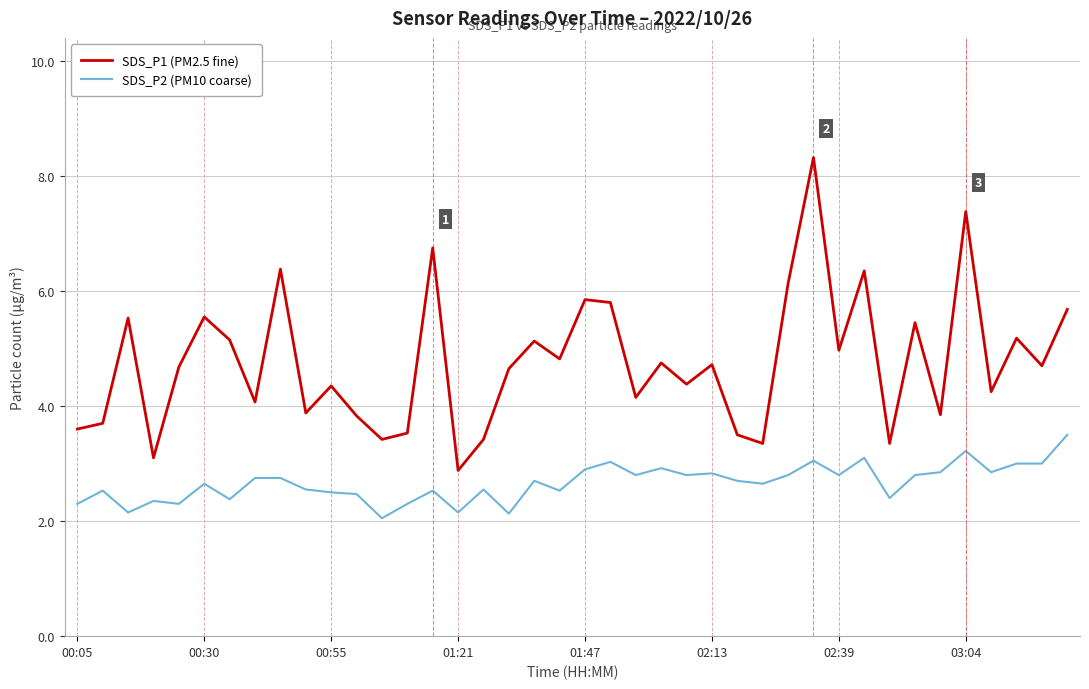

Which series has the largest total across all categories?

SDS_P1 (PM2.5 fine)